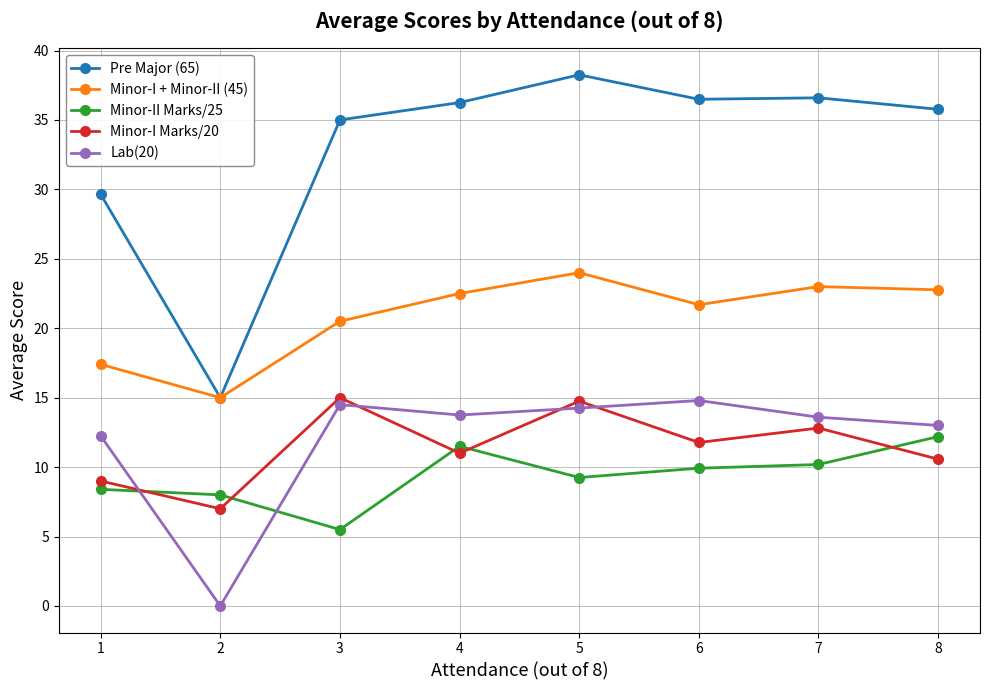

Which series ends up on top after the final intersection of Lab(20) and Minor-I Marks/20?

Lab(20)